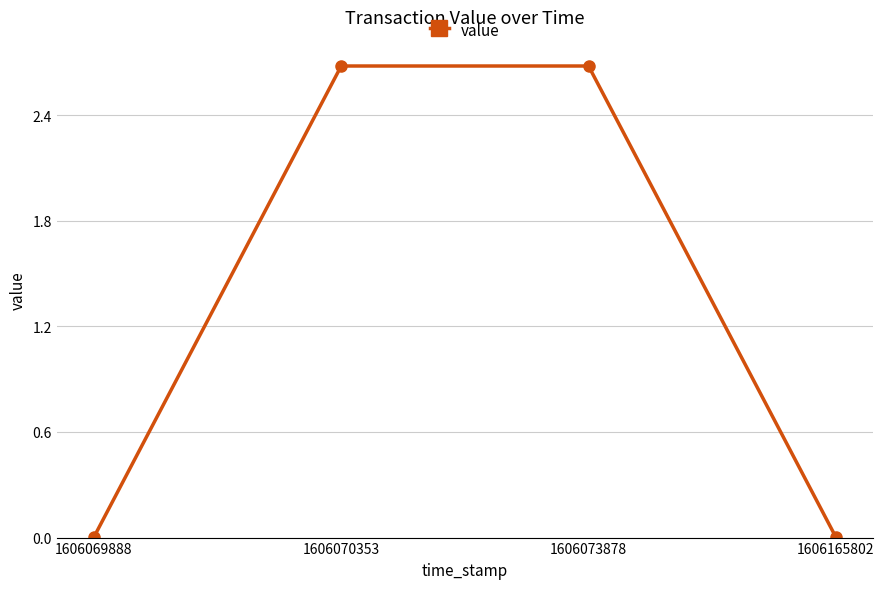

True or false: the data has more than 2 interior local peaks.

False